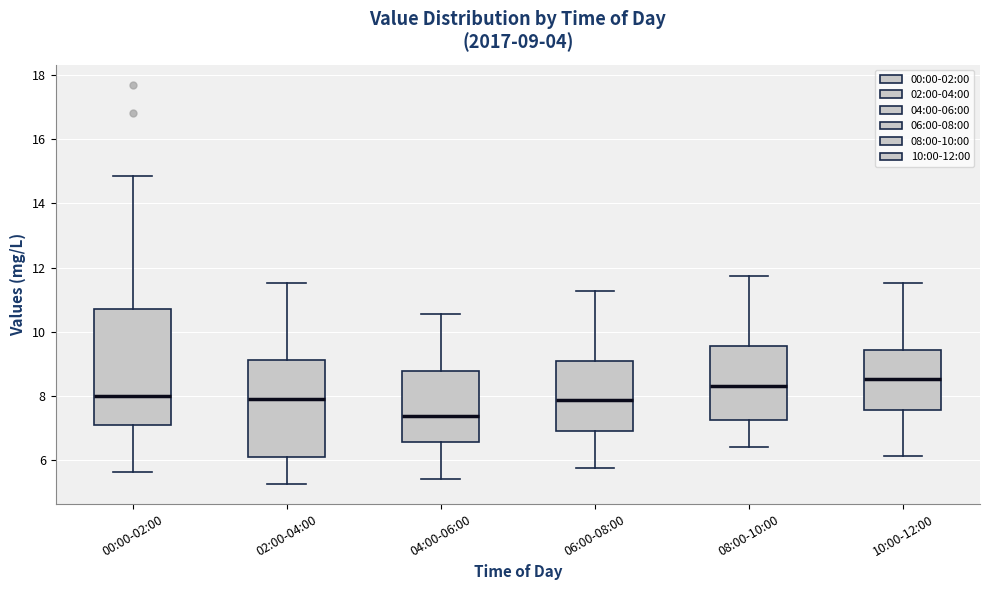

Comparing the boxes themselves (not the whiskers), which one is the tallest?

00:00-02:00